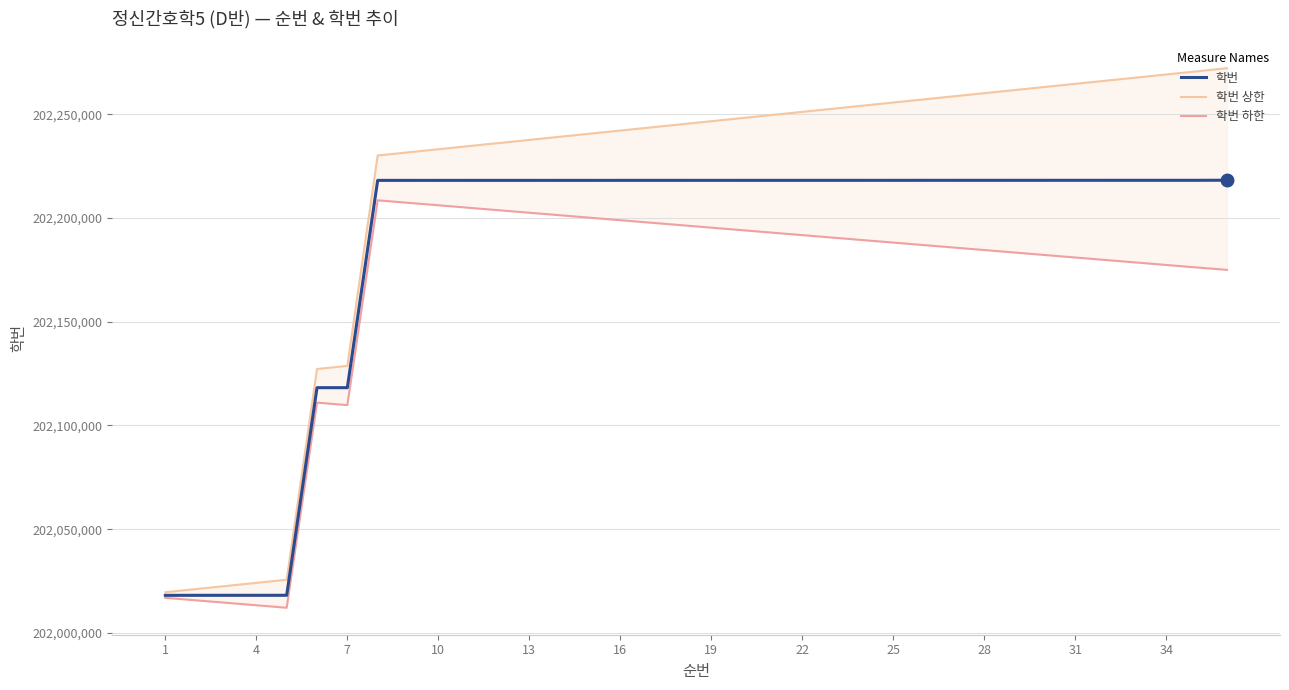

What is the sum of all 학번 values?

7278653268